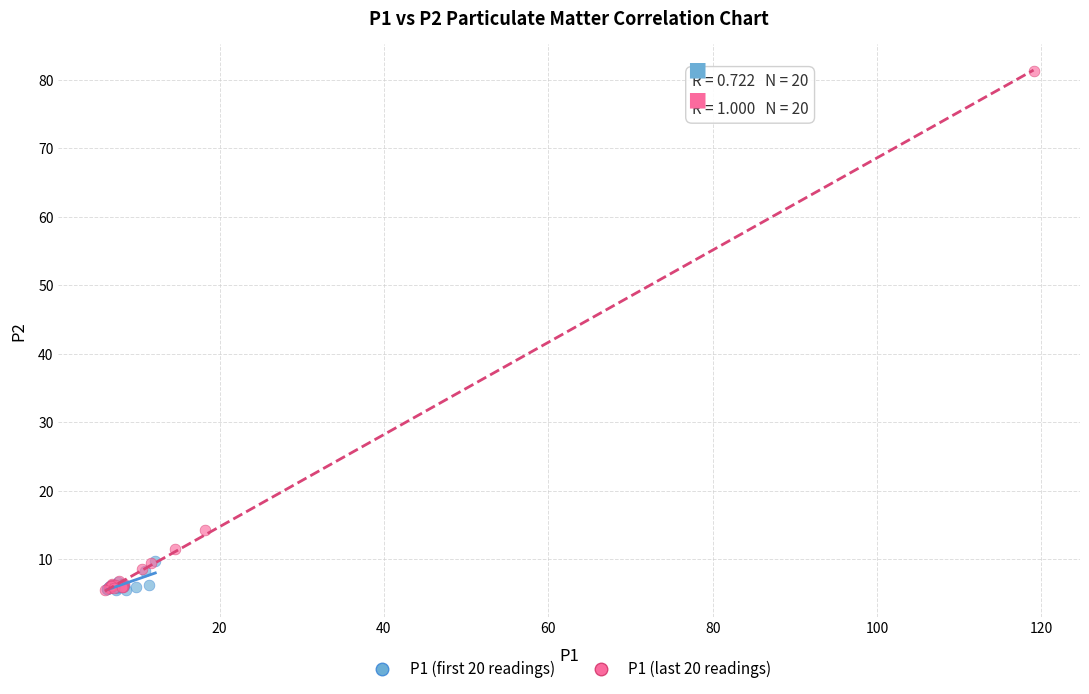

Which series reaches the maximum Y coordinate?

P1 (last 20 readings)